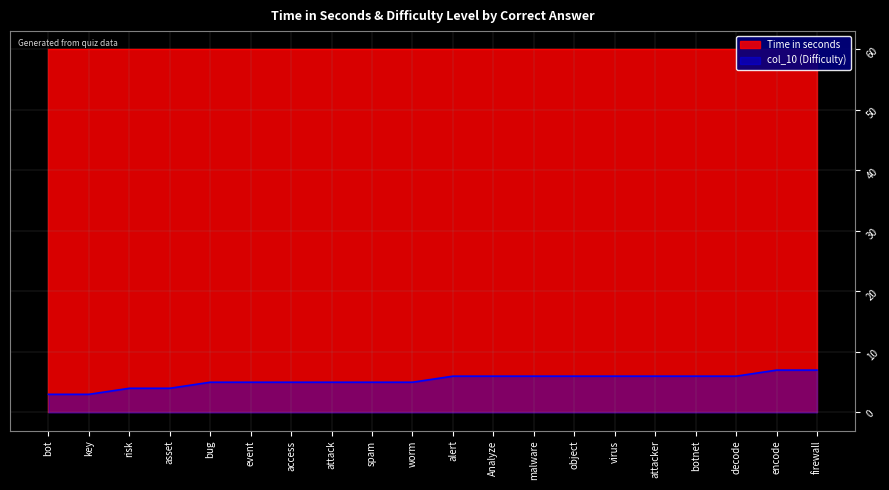

What is the ratio of the value at spam to the value at access?

1.0